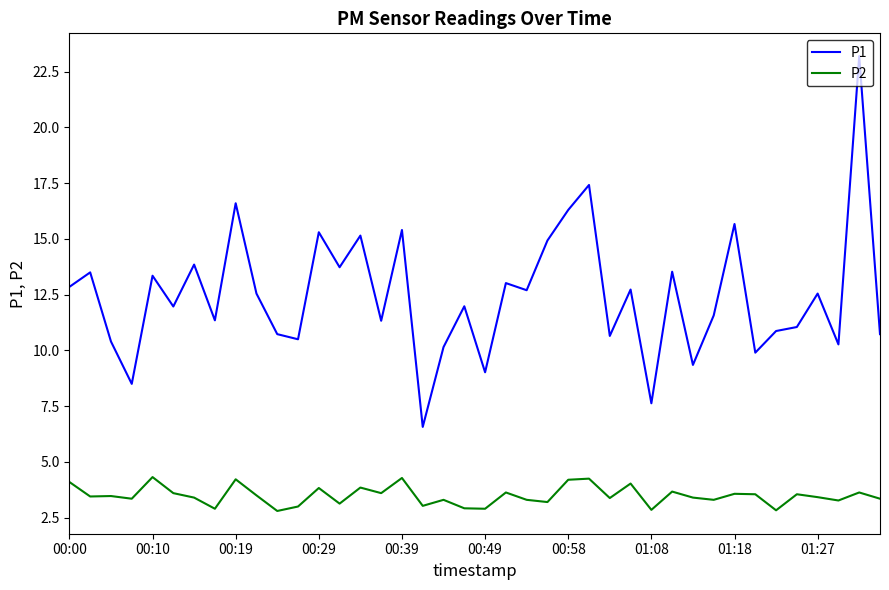

True or false: P2 and P1 intersect in this chart.

False